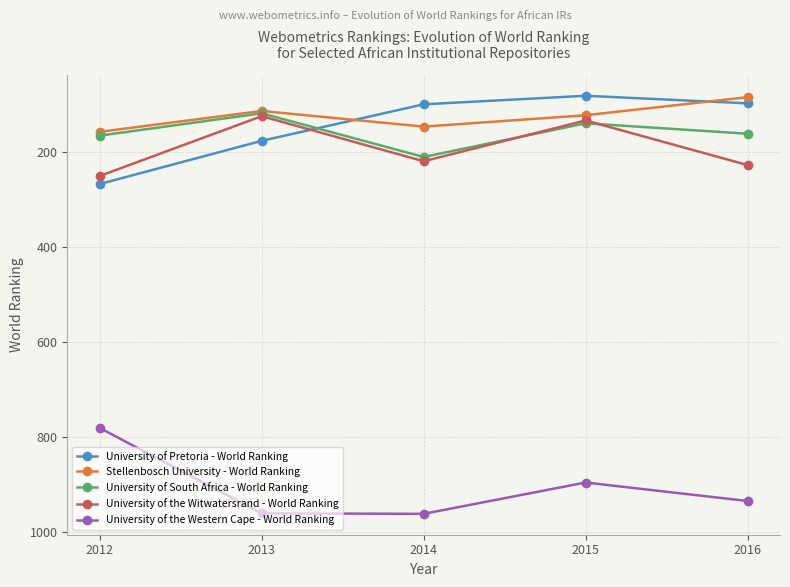

What are all the series names shown in the legend?

University of Pretoria - World Ranking, Stellenbosch University - World Ranking, University of South Africa - World Ranking, University of the Witwatersrand - World Ranking, University of the Western Cape - World Ranking